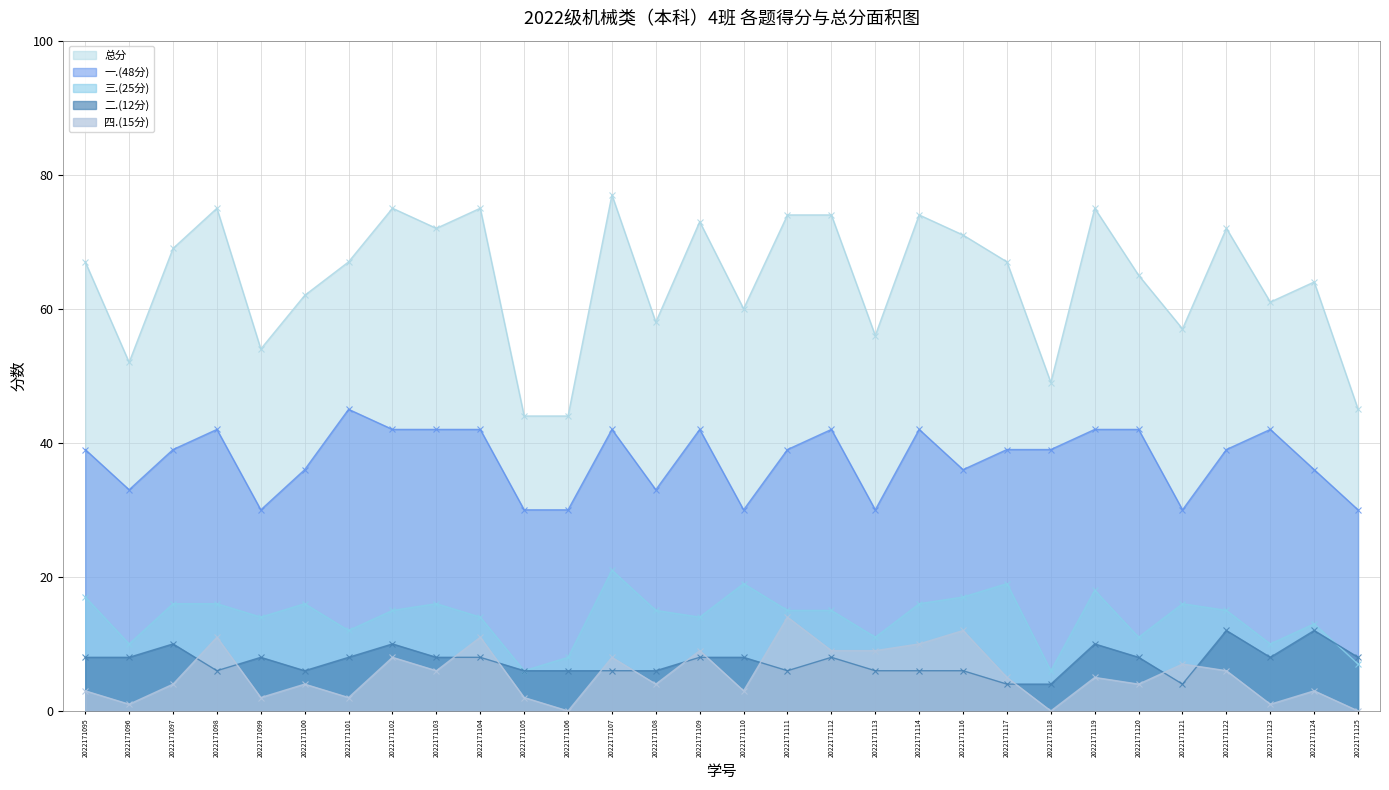

Which category has the highest value across all series?

2022171107